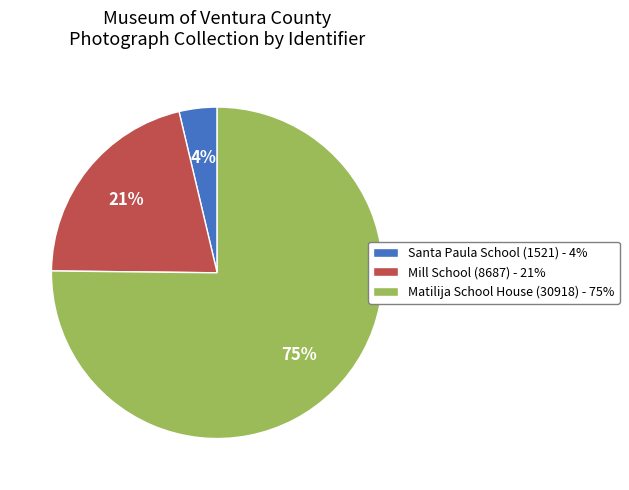

True or false: Matilija School House (30918) accounts for 85% of the total.

False